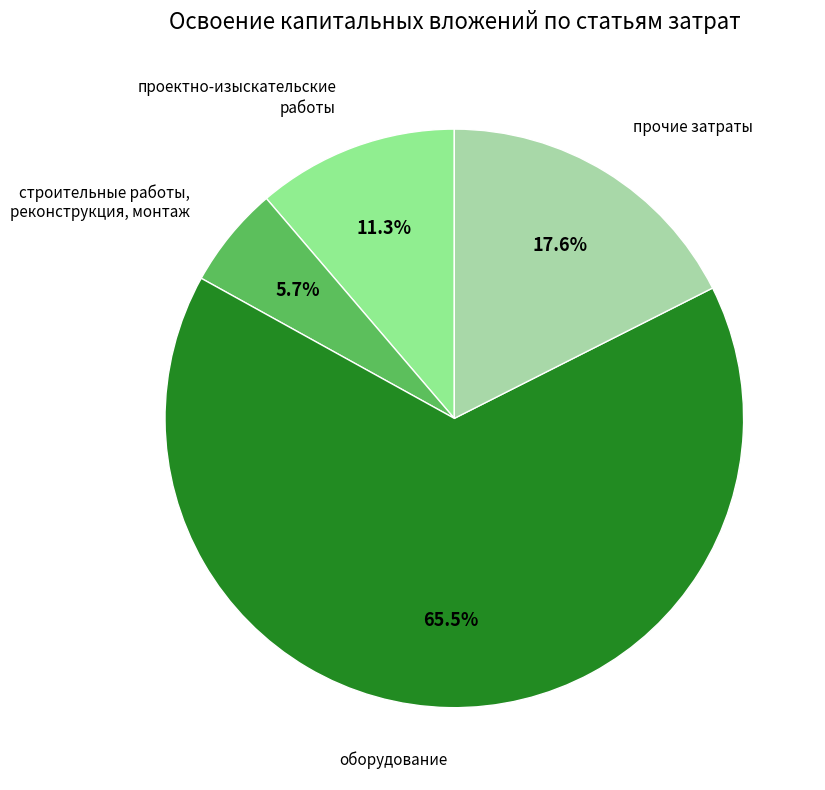

Is there a majority slice in this chart?

Yes